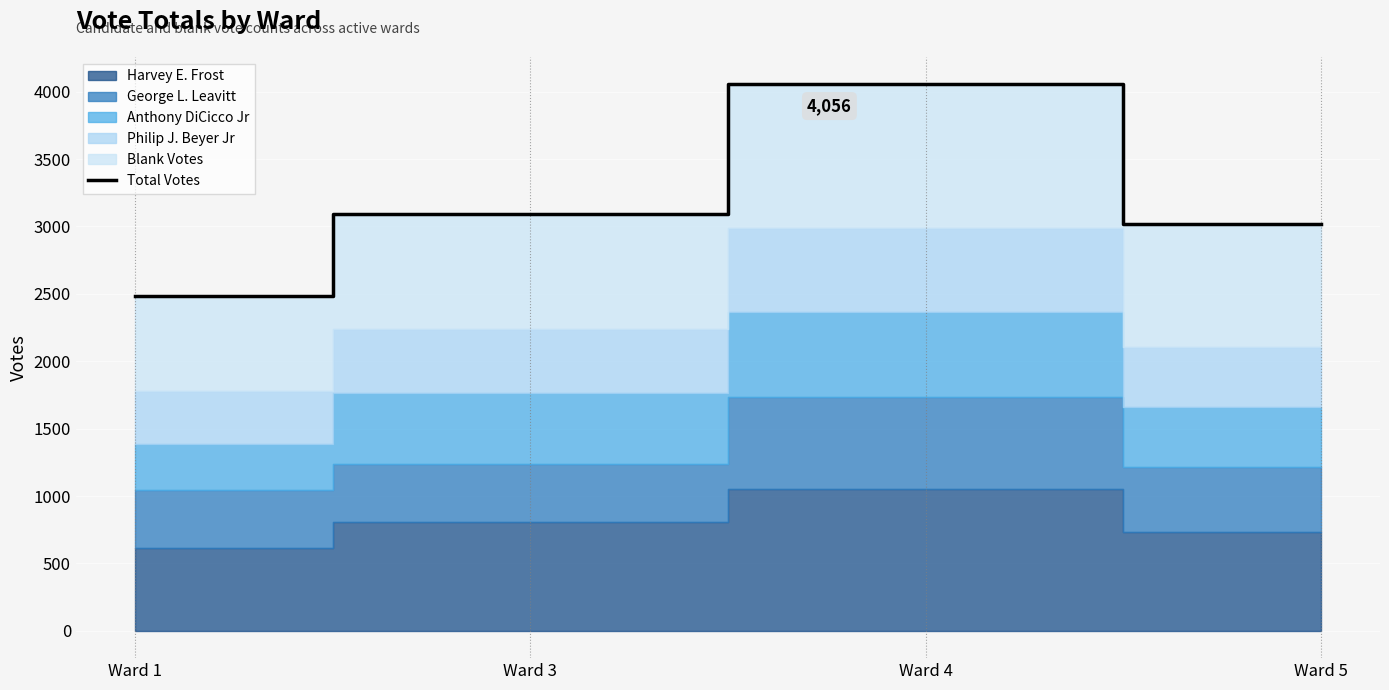

Which has a higher value, Ward 1 or Ward 4?

Ward 4